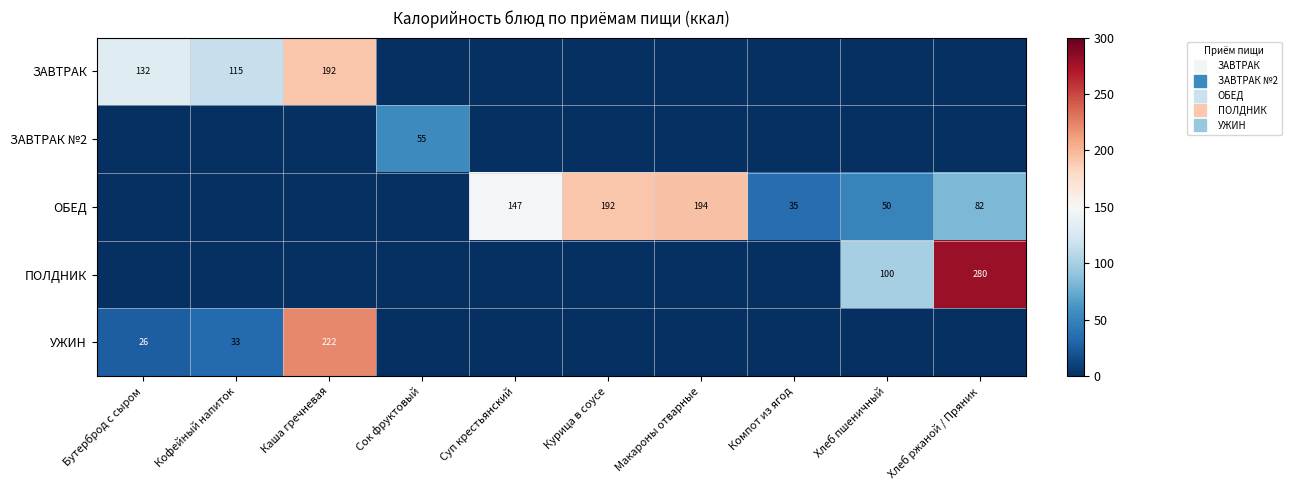

At which label is УЖИН closest to 110?

Кофейный напиток